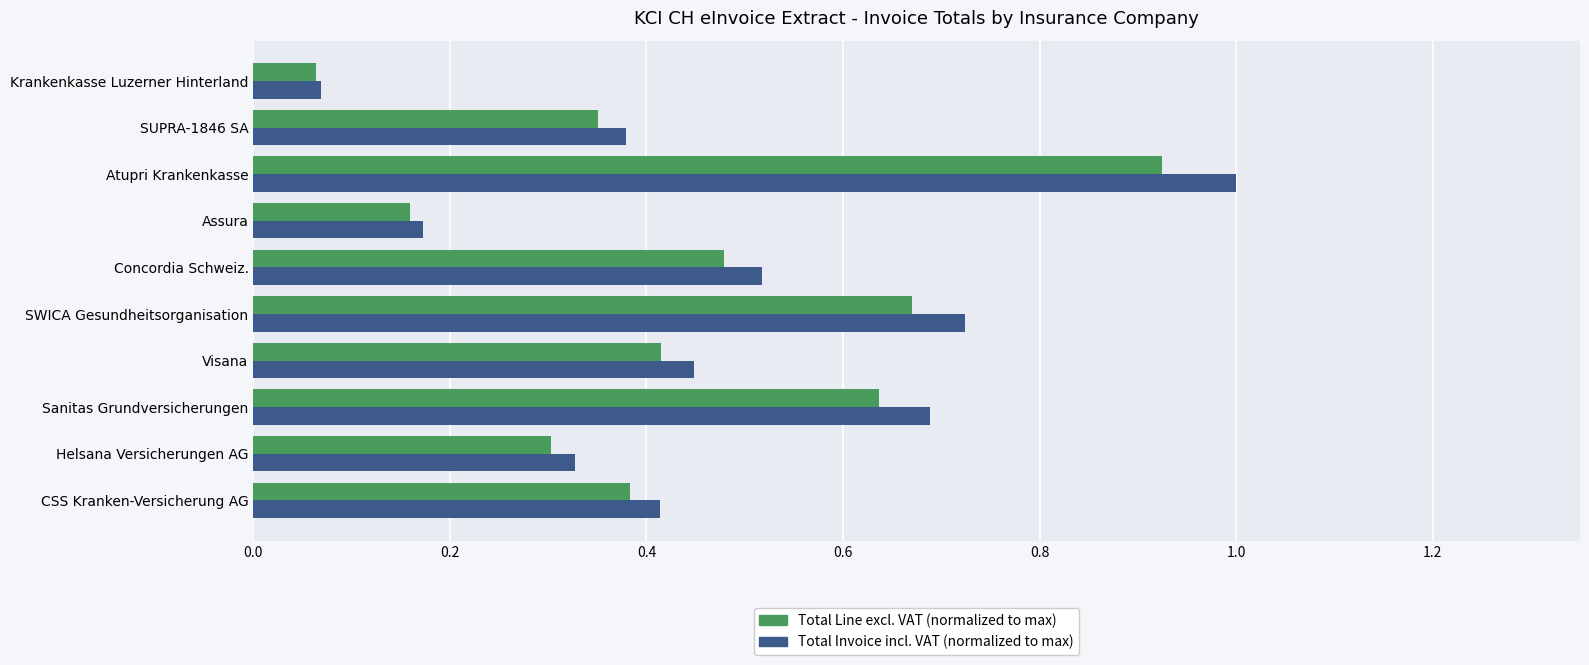

What is the greatest value displayed?

1.0